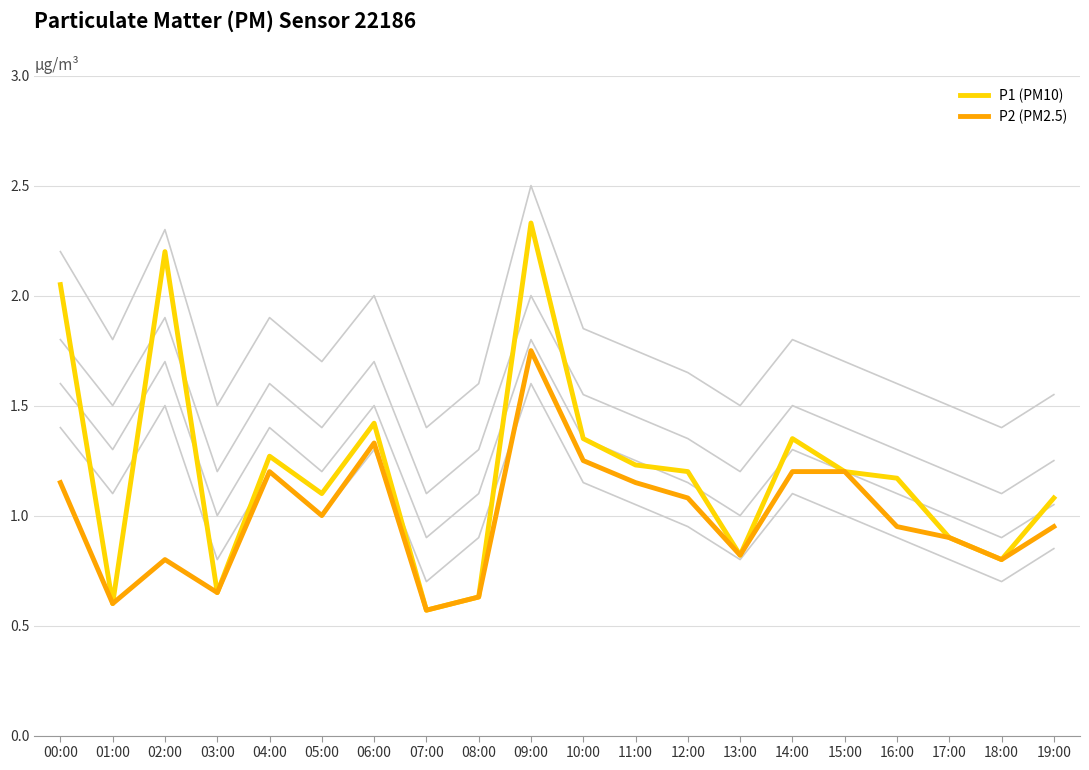

How many lines are shown in the chart?

6